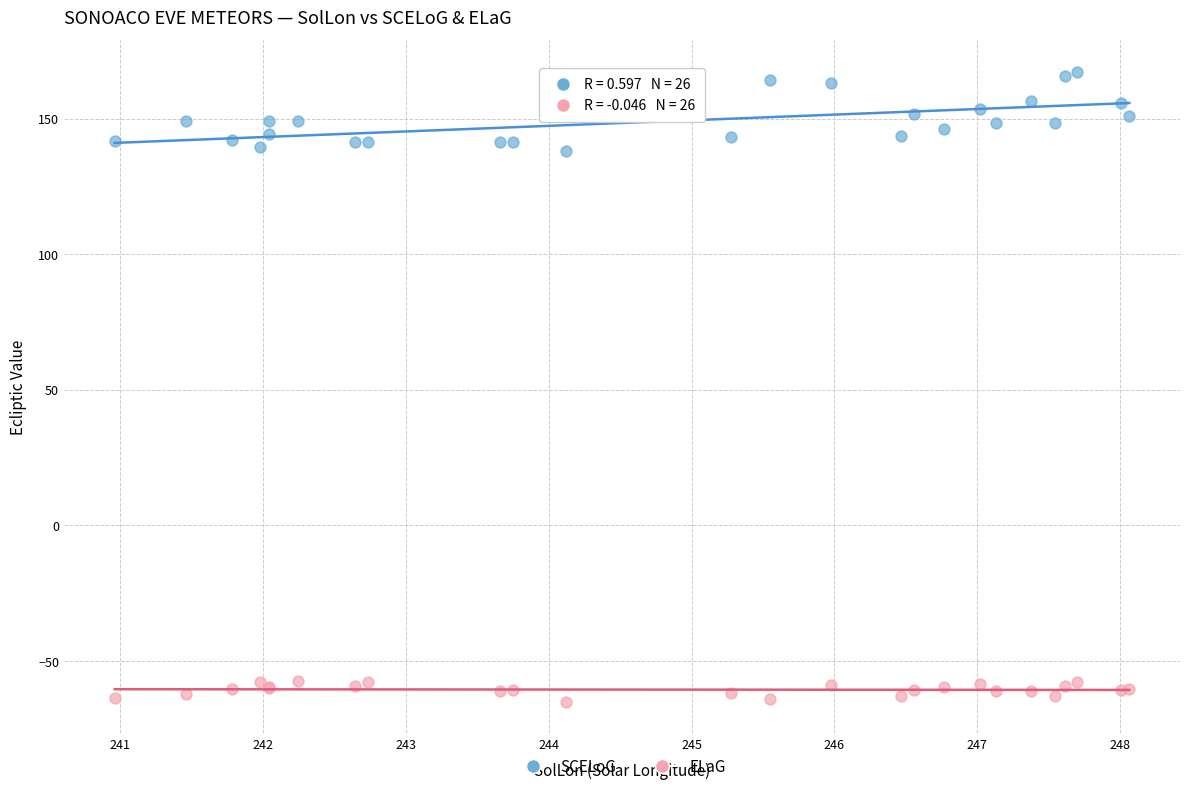

Which series contains the lowest Y value?

ELaG